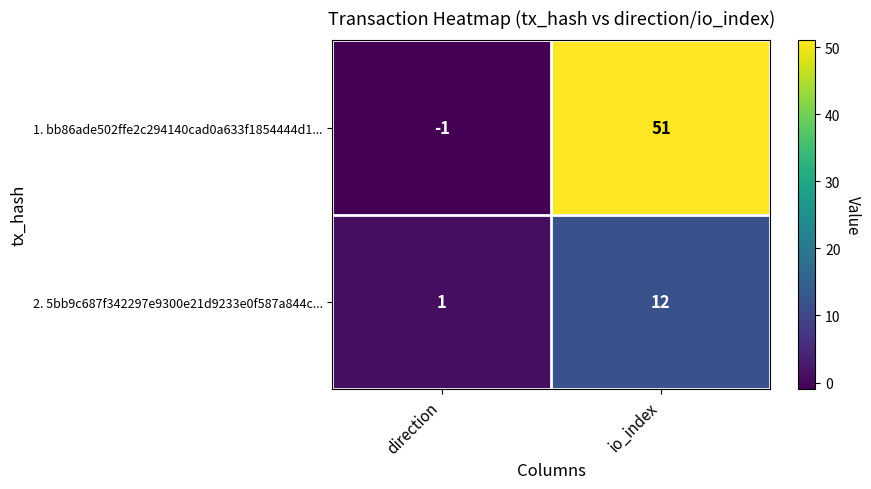

At how many categories does at least one series exceed 21?

1